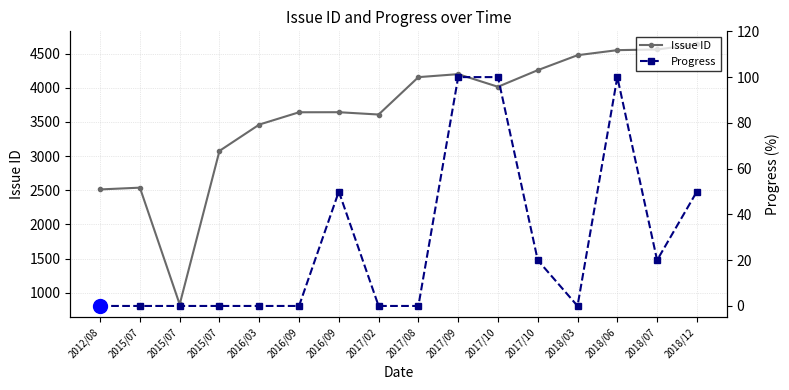

At which label does Progress reach its minimum?

2012/08